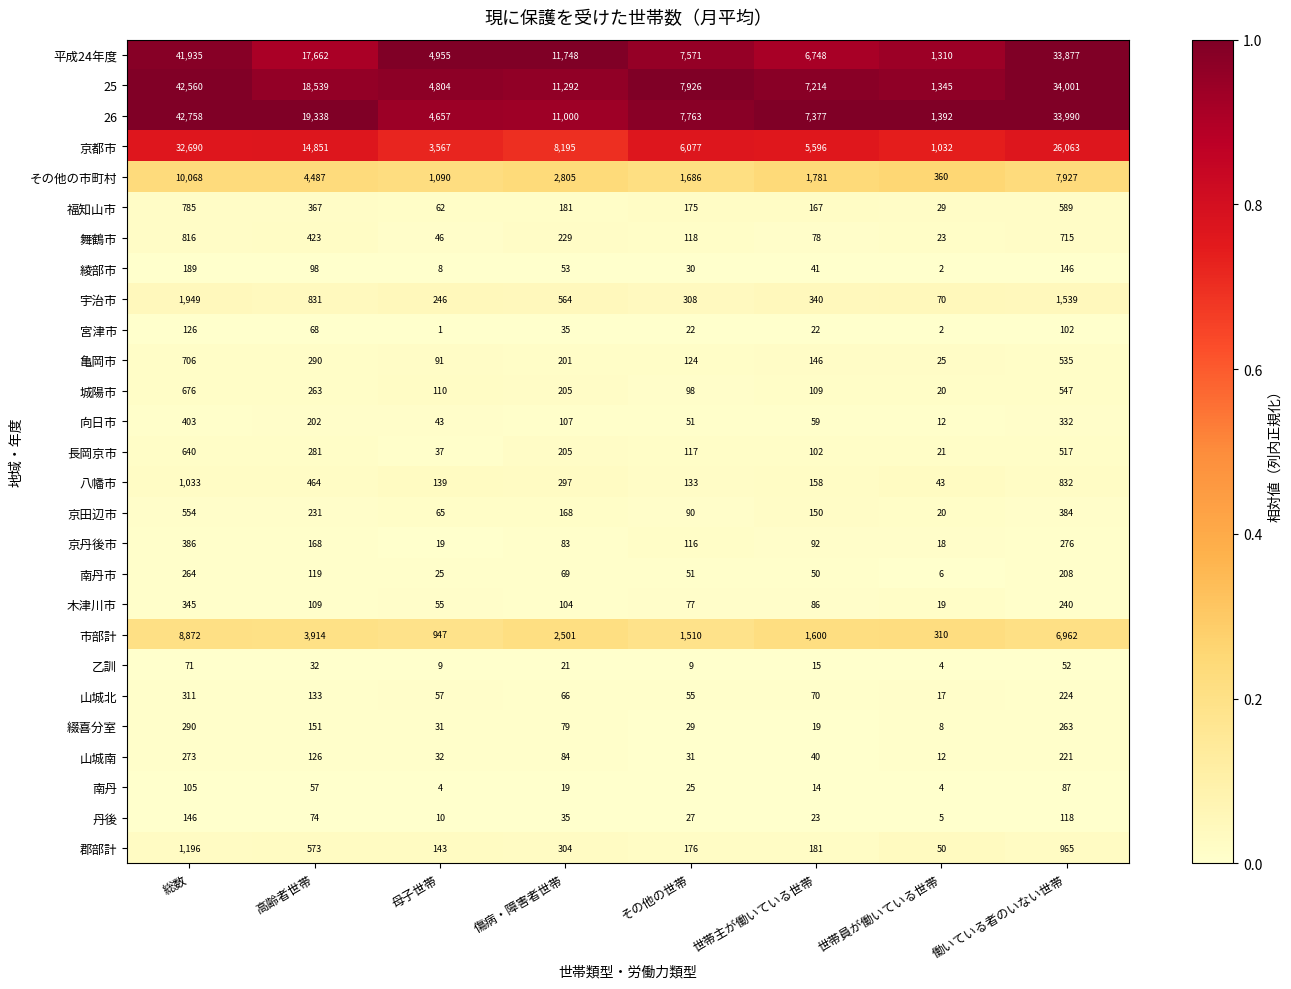

What is the difference between the 亀岡市 values at 世帯員が働いている世帯 and 母子世帯?

66